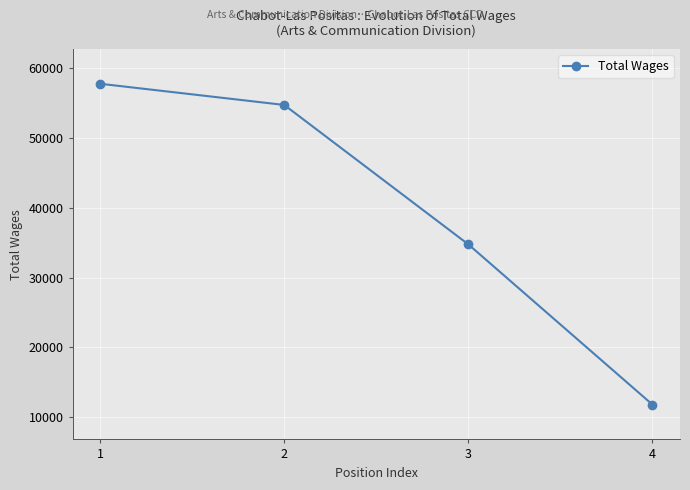

How many lines are shown in the chart?

1